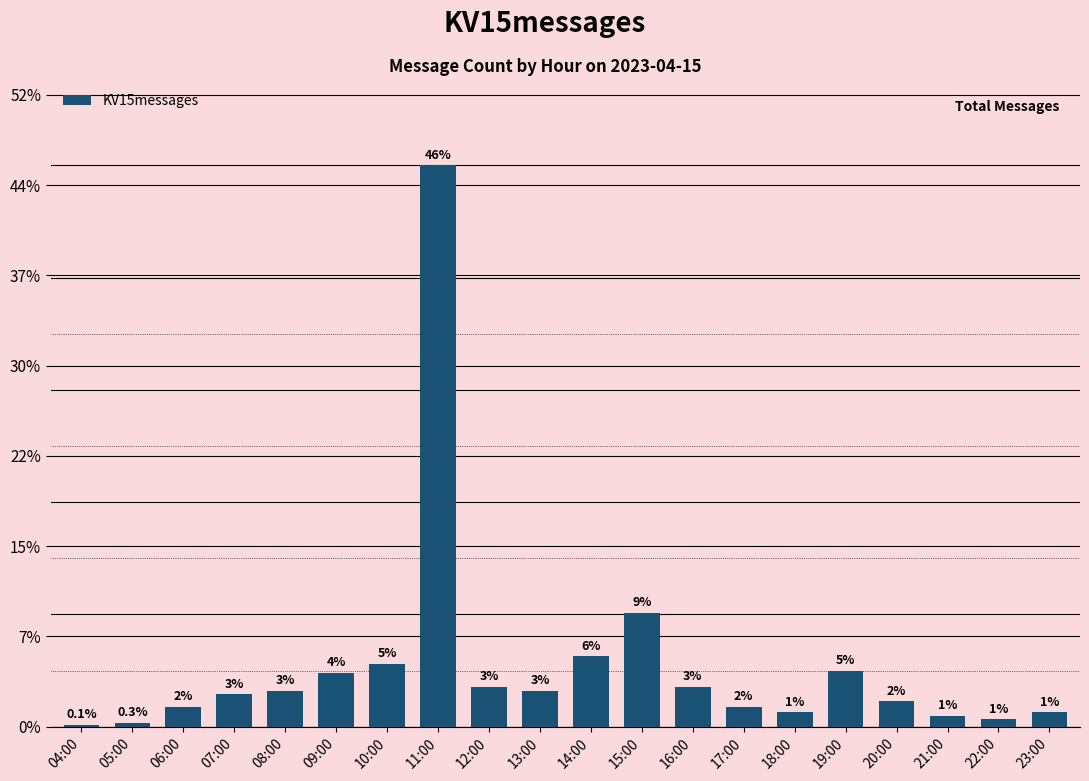

Are the bars grouped side by side (vs. stacked)?

No